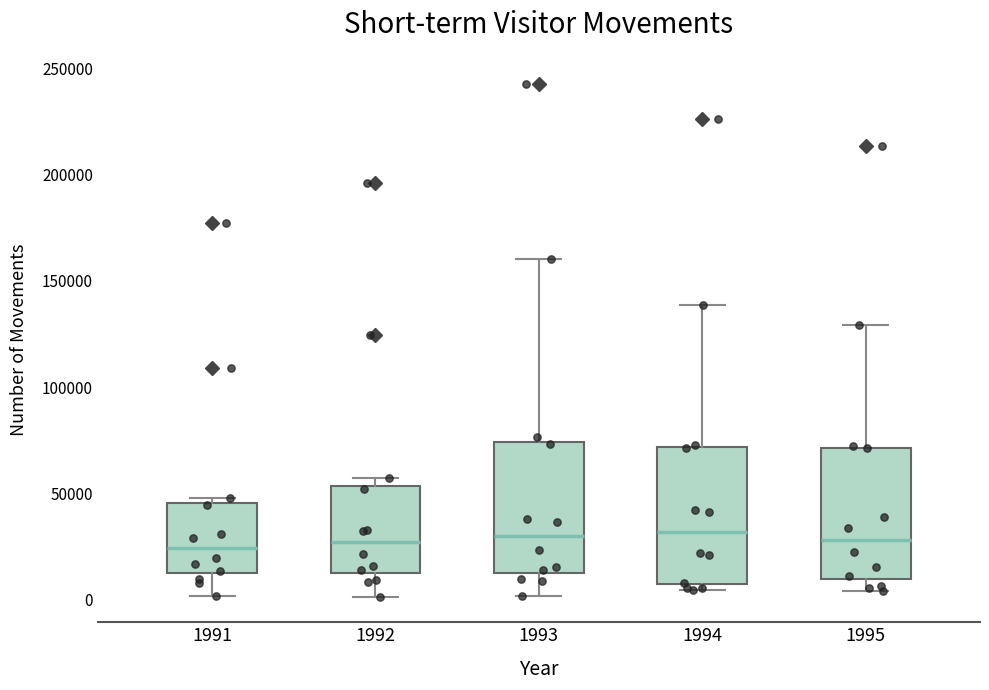

Reading left to right, read every box against the y-axis: the position of its median line, the range the box covers, and the ends of its whiskers. The values are not printed on the chart, so give them approximately, as read against the axis.

1991: median 25000, box 15000 to 45000, whiskers 0 to 50000
1992: median 25000, box 15000 to 55000, whiskers 0 to 55000 (just above the box's upper edge)
1993: median 30000, box 15000 to 75000, whiskers 0 to 160000
1994: median 30000, box 5000 to 70000, whiskers 5000 (just below the box's lower edge) to 140000
1995: median 30000, box 10000 to 70000, whiskers 5000 to 130000